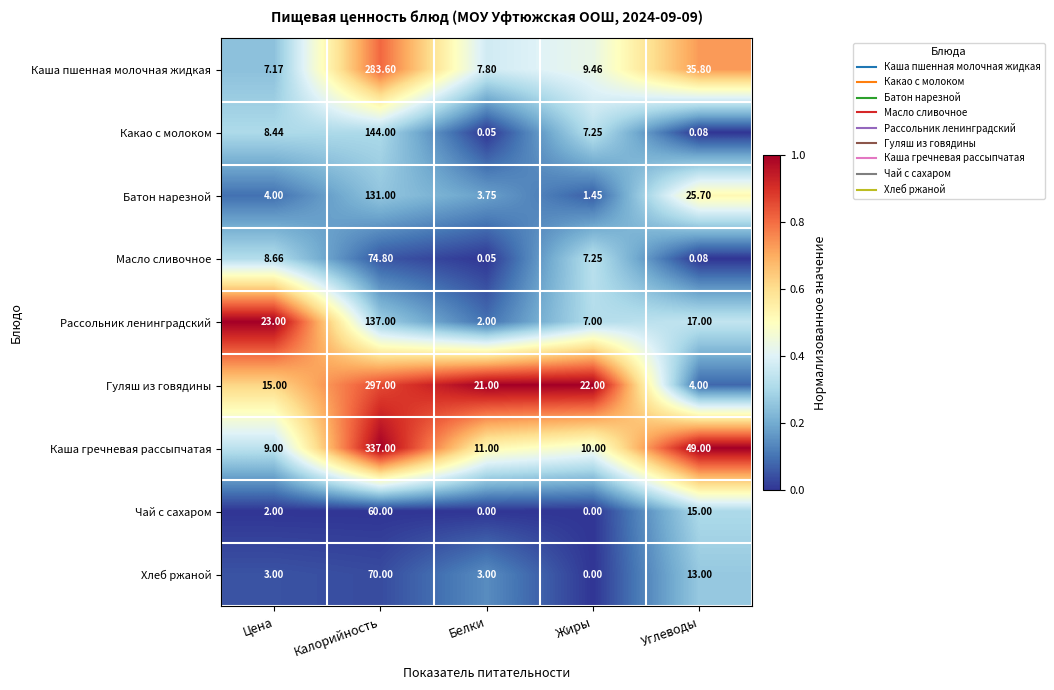

Rank the series by their maximum value, from highest to lowest.

Каша гречневая рассыпчатая, Гуляш из говядины, Каша пшенная молочная жидкая, Какао с молоком, Рассольник ленинградский, Батон нарезной, Масло сливочное, Хлеб ржаной, Чай с сахаром